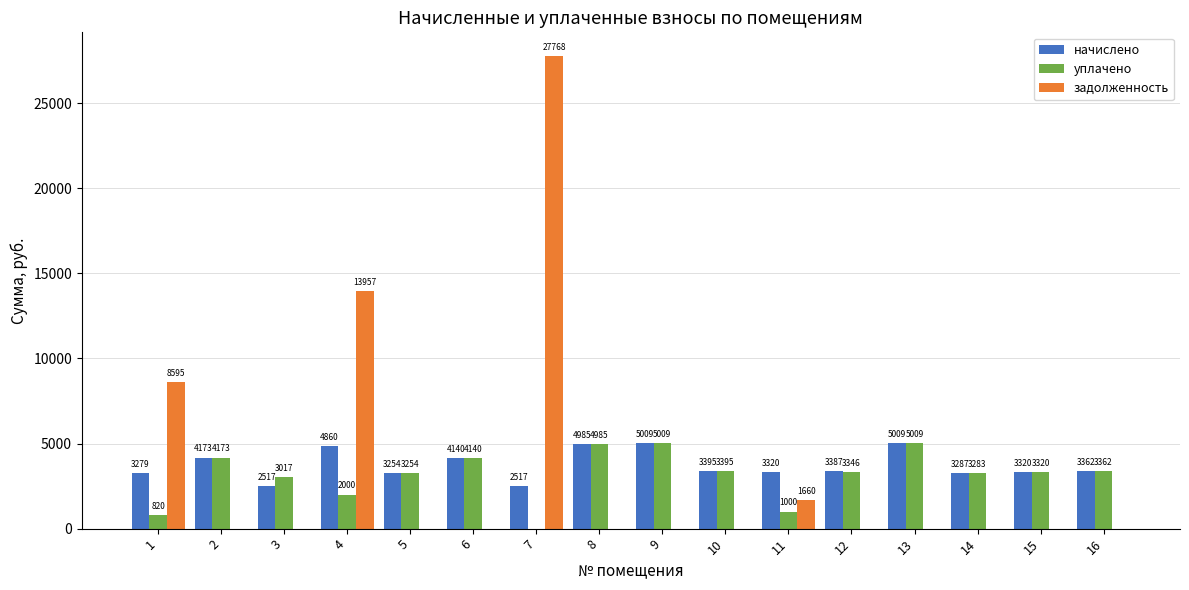

Is it true that уплачено equals 5009.4 at 13?

True